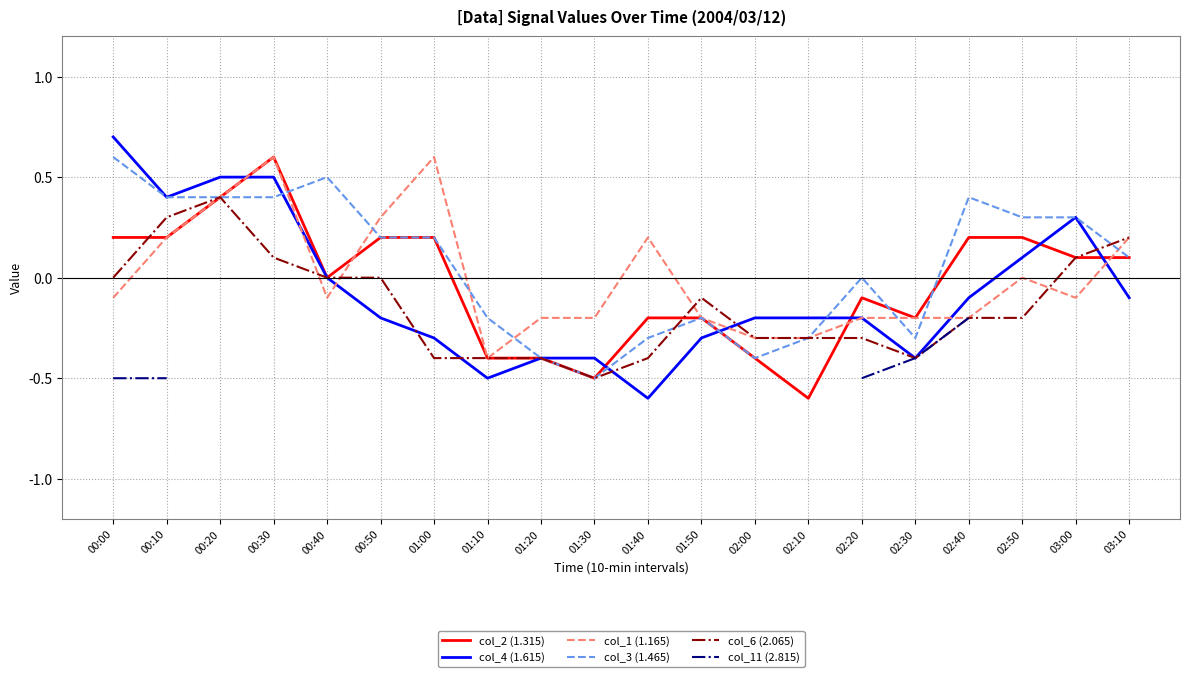

How many series are shown in this chart?

6